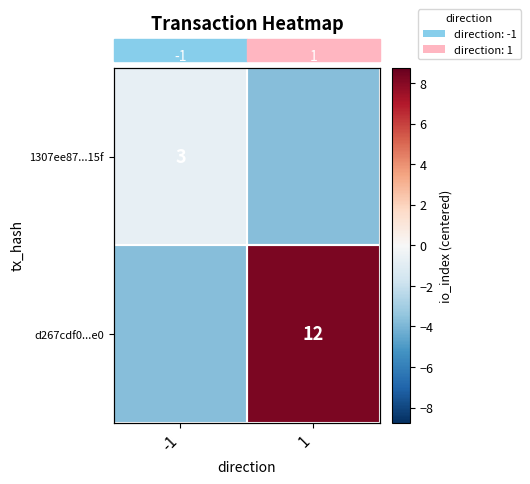

Where is d267cdf0...e0 nearest to the value 2?

-1